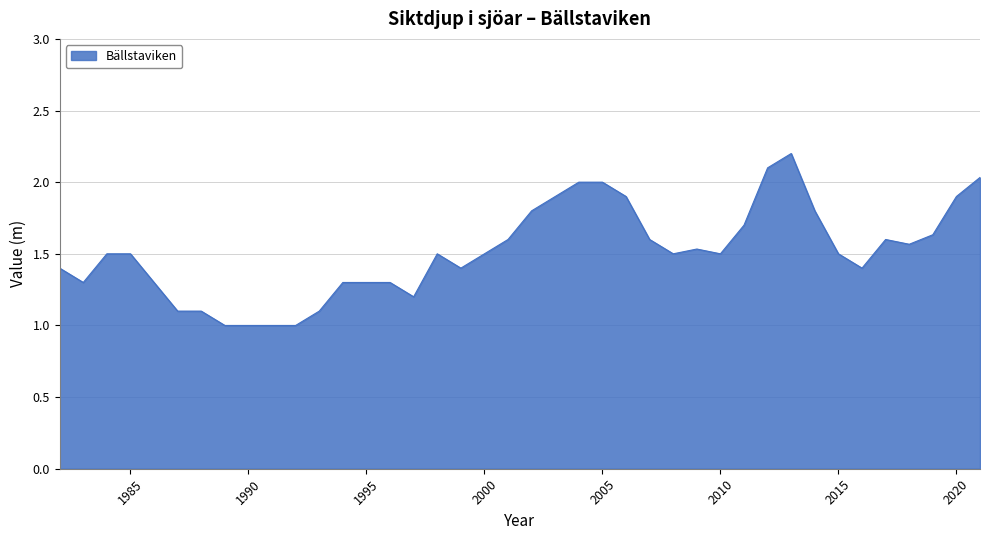

What is the smallest value displayed?

1.0